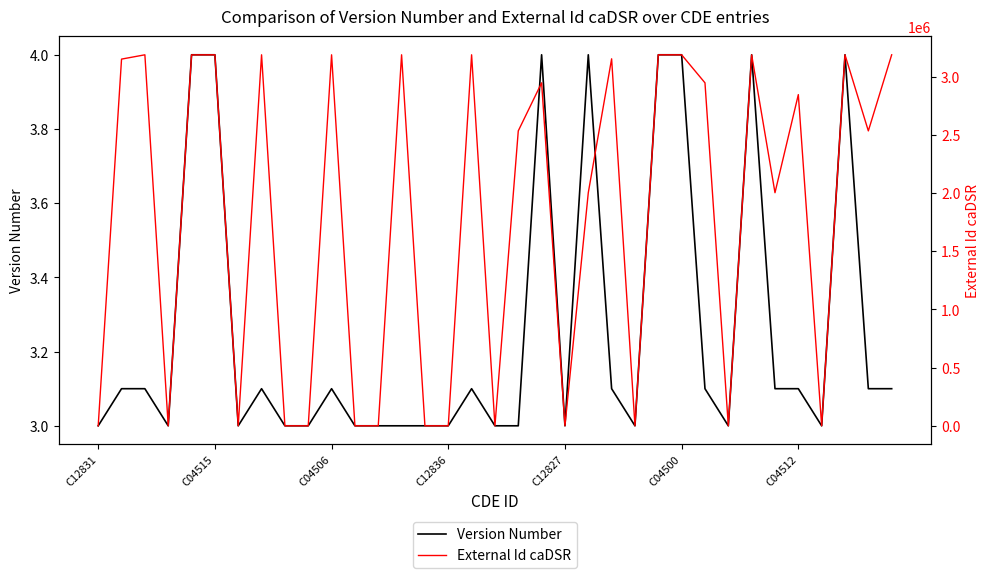

What is the spread (max minus min) of values at 13?

3189934.0